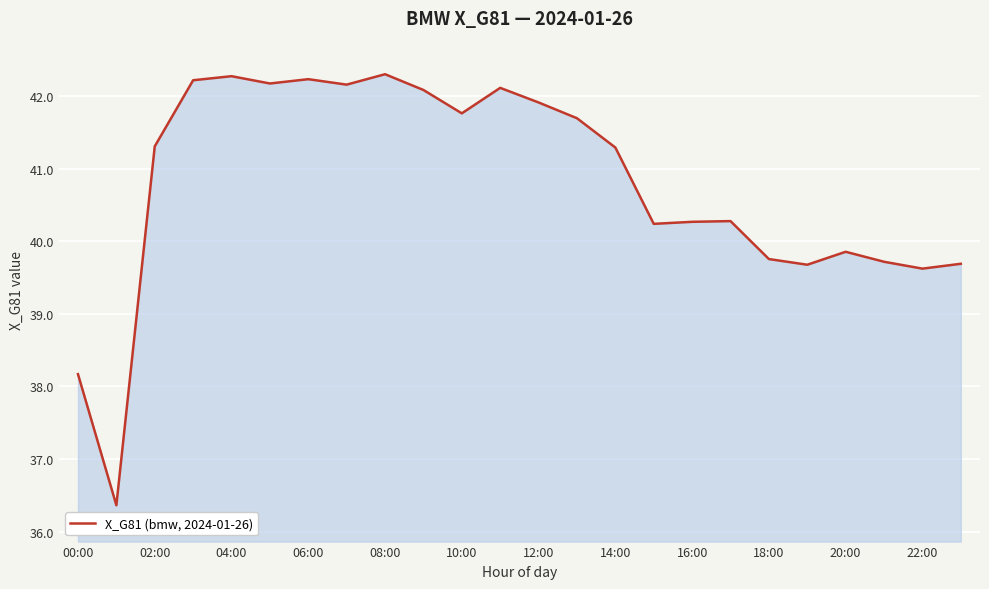

What is the smallest value displayed?

36.4